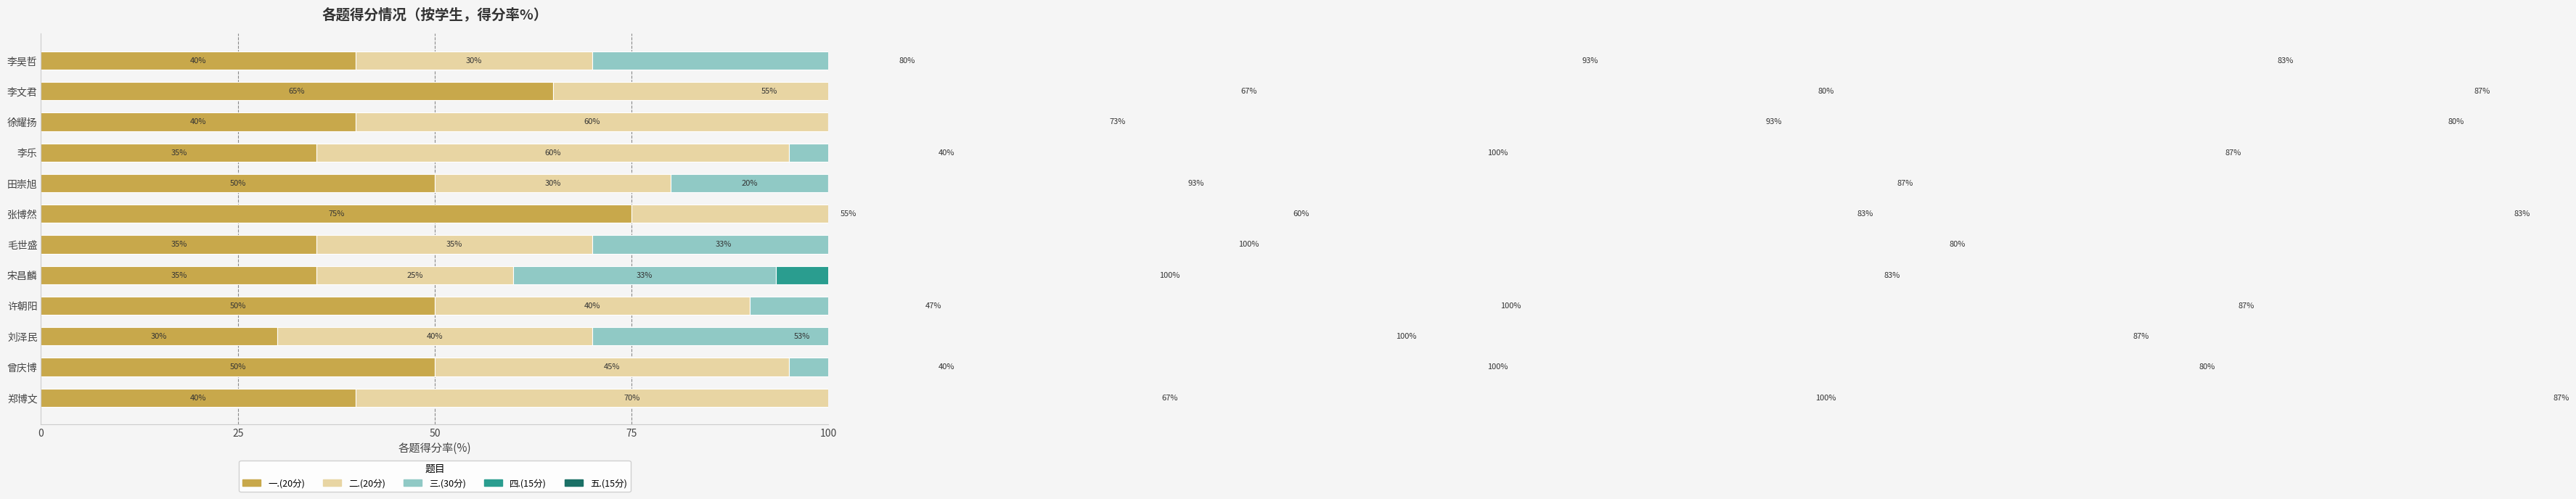

What are all the series names shown in the legend?

一.(20分), 二.(20分), 三.(30分), 四.(15分), 五.(15分)